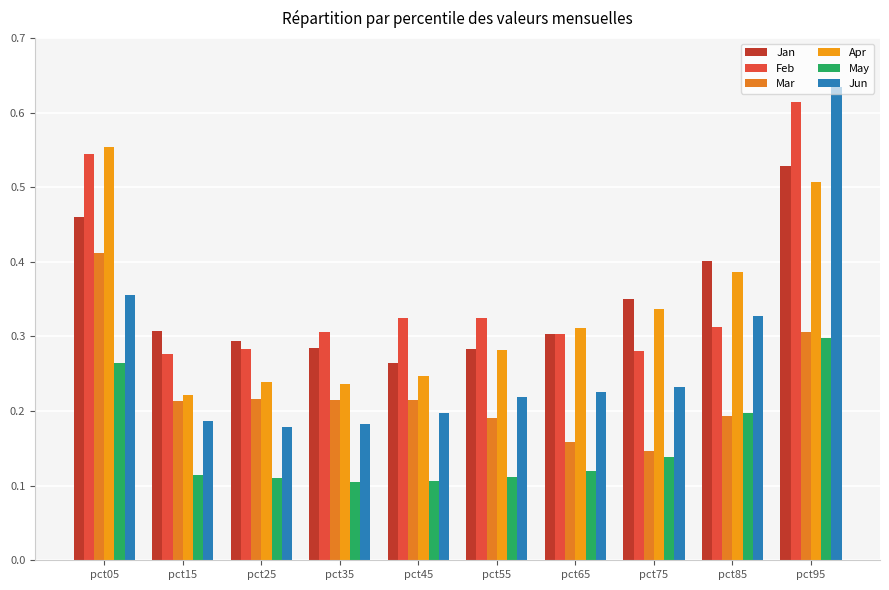

Where is May nearest to the value 0?

pct35